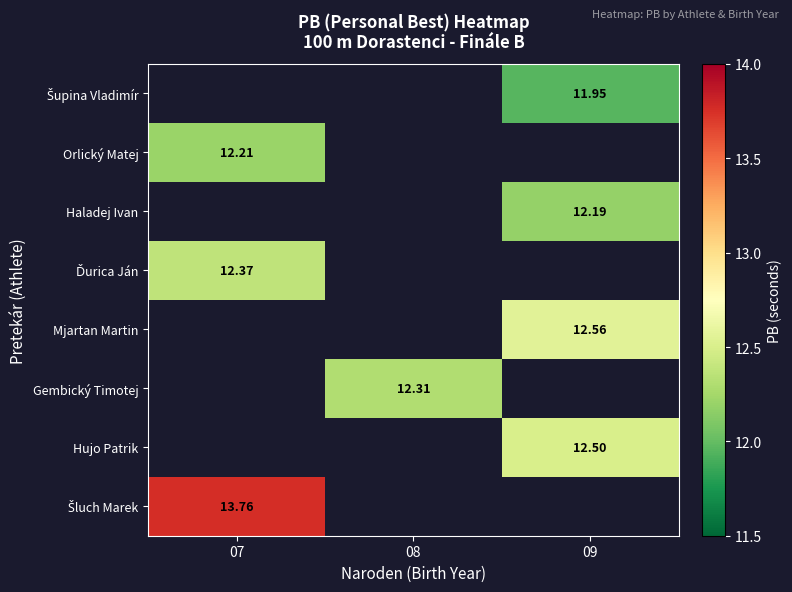

The value of Šluch Marek at 07 is 13.8. True or false?

True